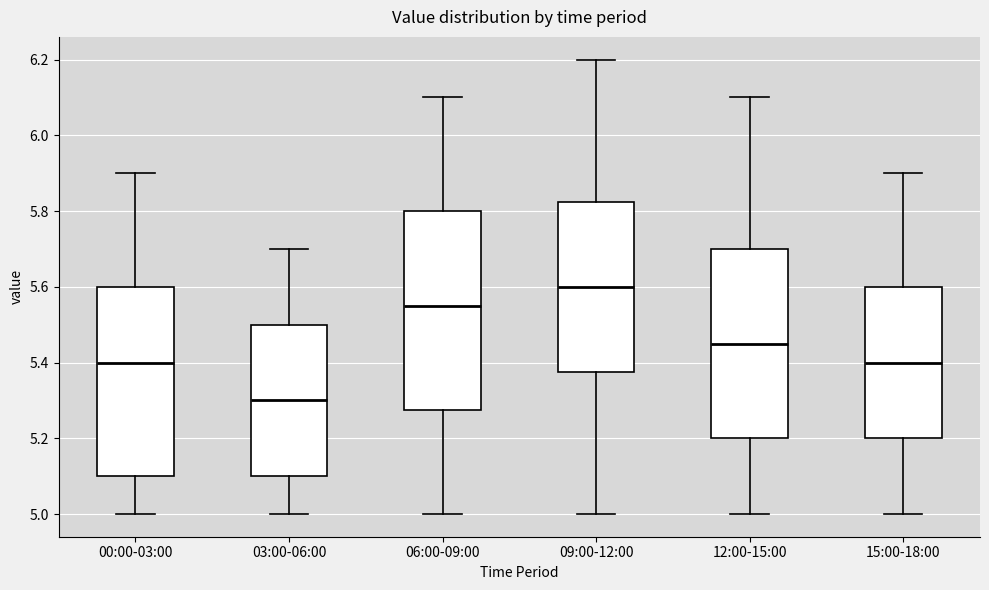

Where does the median line of the box for 12:00-15:00 sit on the y-axis? The values are not printed on the chart, so give them approximately, as read against the axis.

5.46